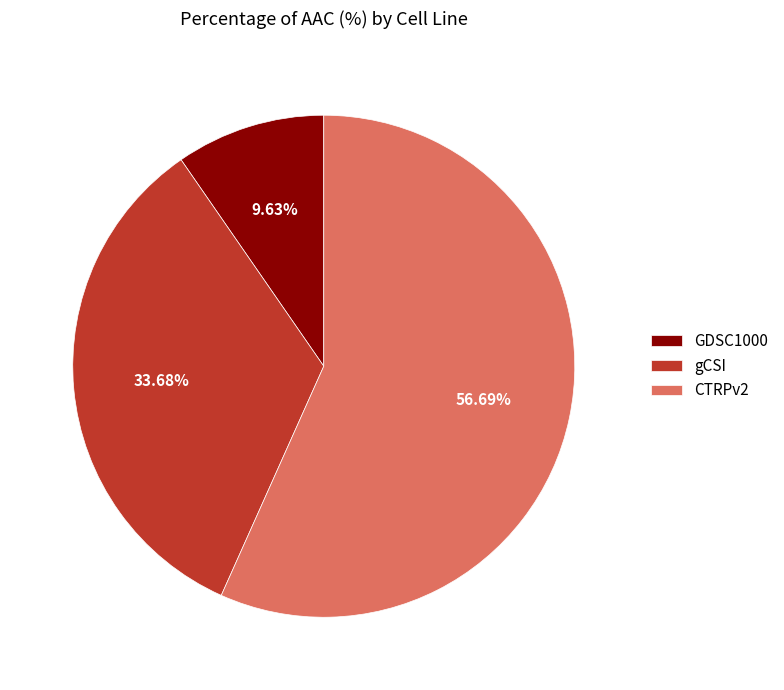

How many segments does this pie chart have?

3